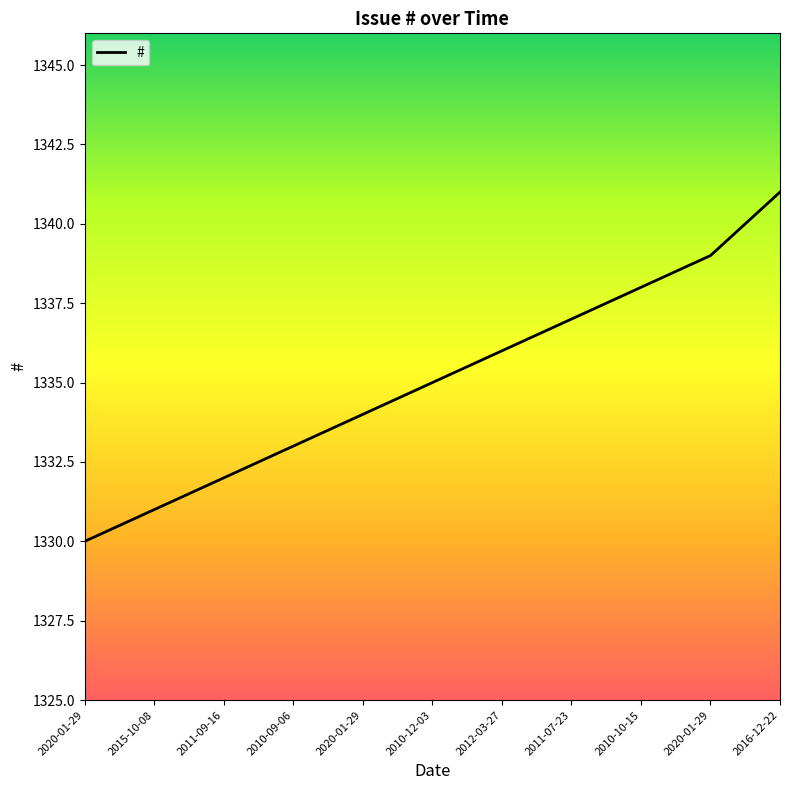

Count the number of data series in this chart.

1